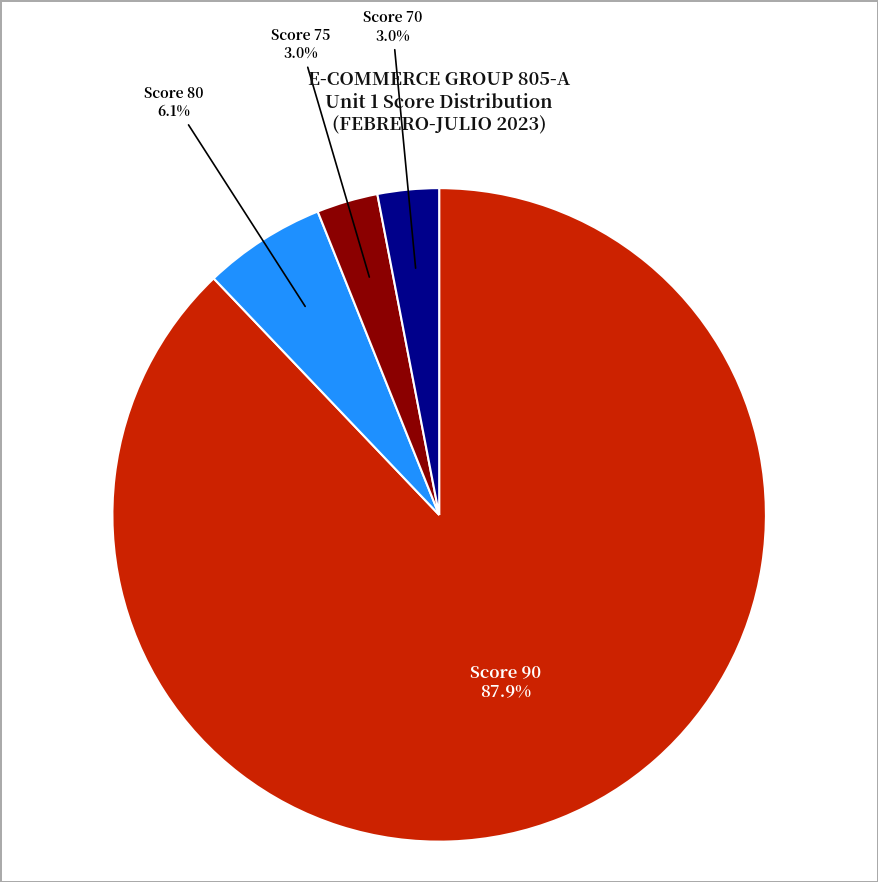

Is Score 90 the majority of the pie?

Yes